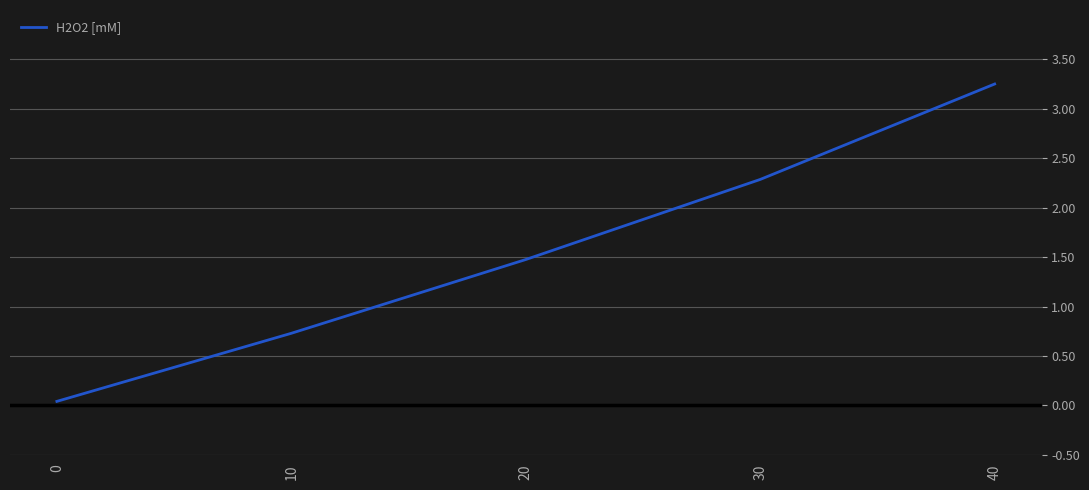

Where does the data first go above 1?

20